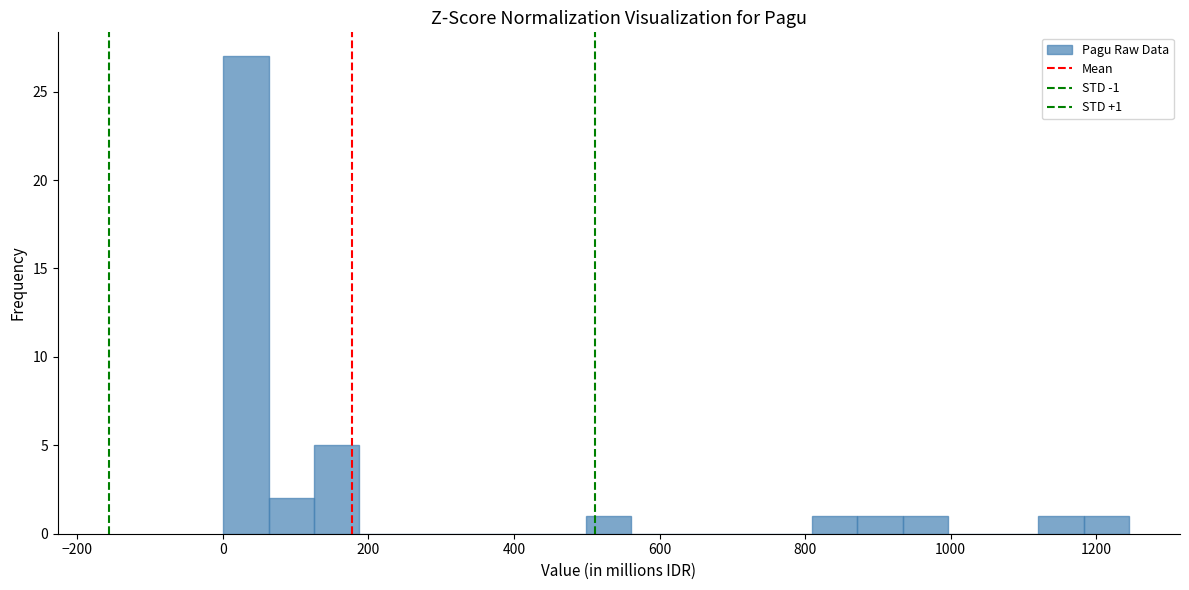

Read against the x-axis, roughly where is the centre of the tallest bar?

40